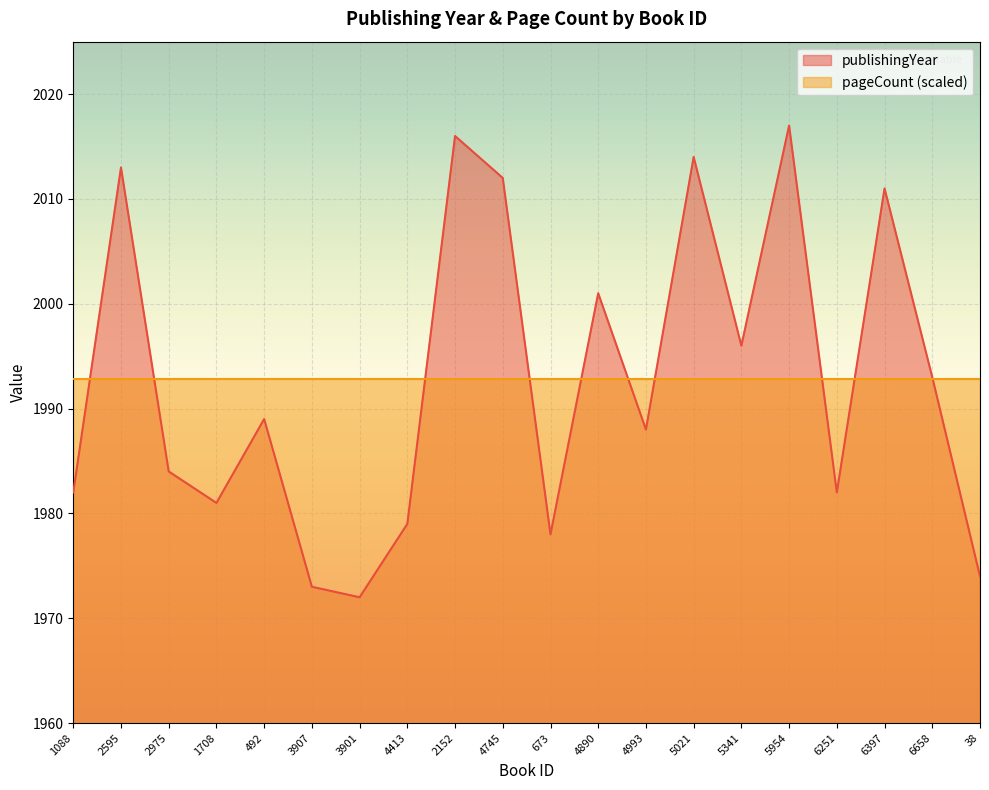

Where does the data first go above 1989?

2595